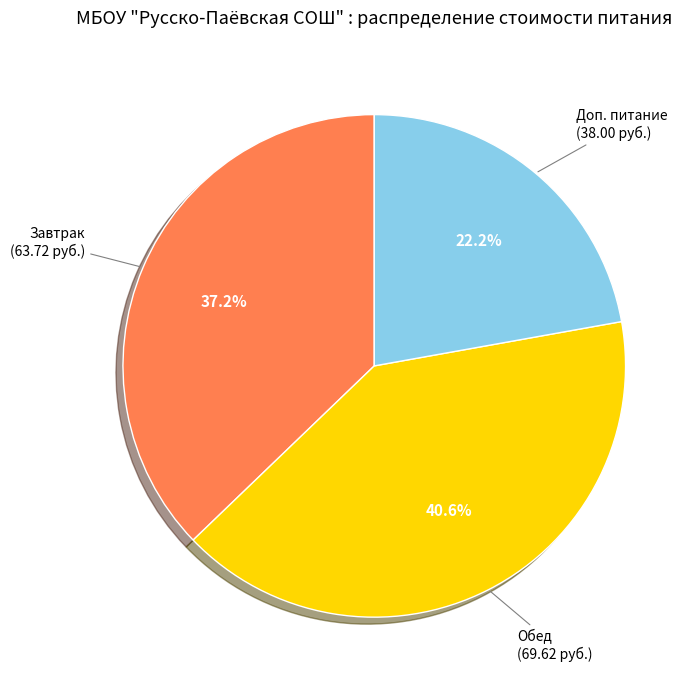

Does any single category account for the majority?

No